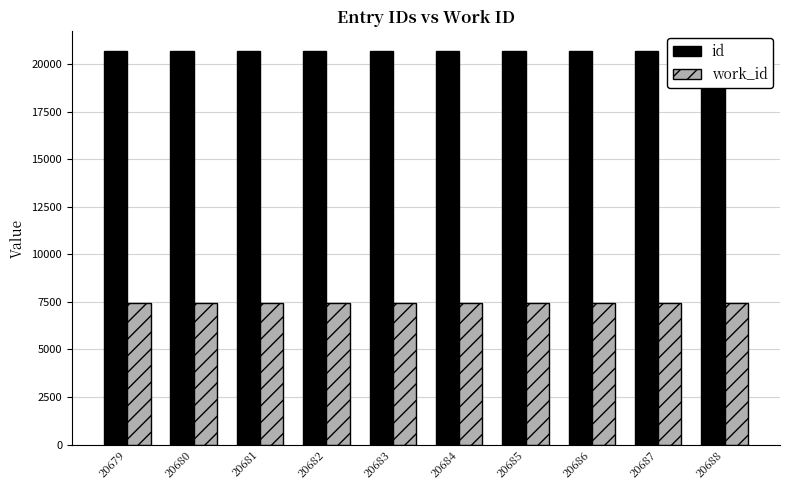

At which label does id reach its peak?

20688